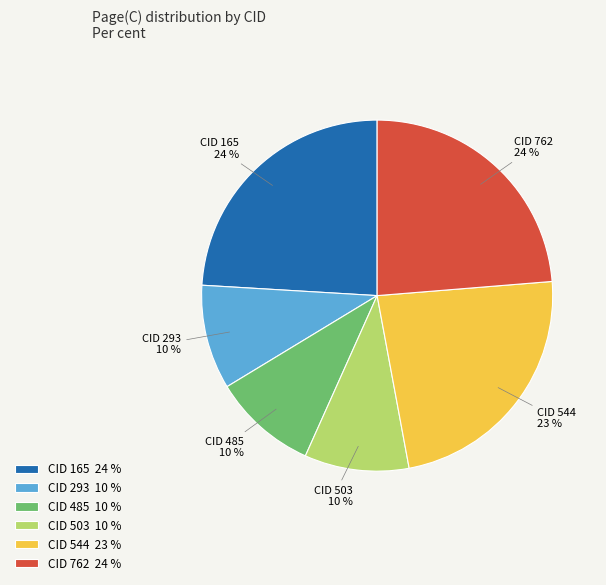

To the nearest percent, what portion does CID 503 represent?

10%